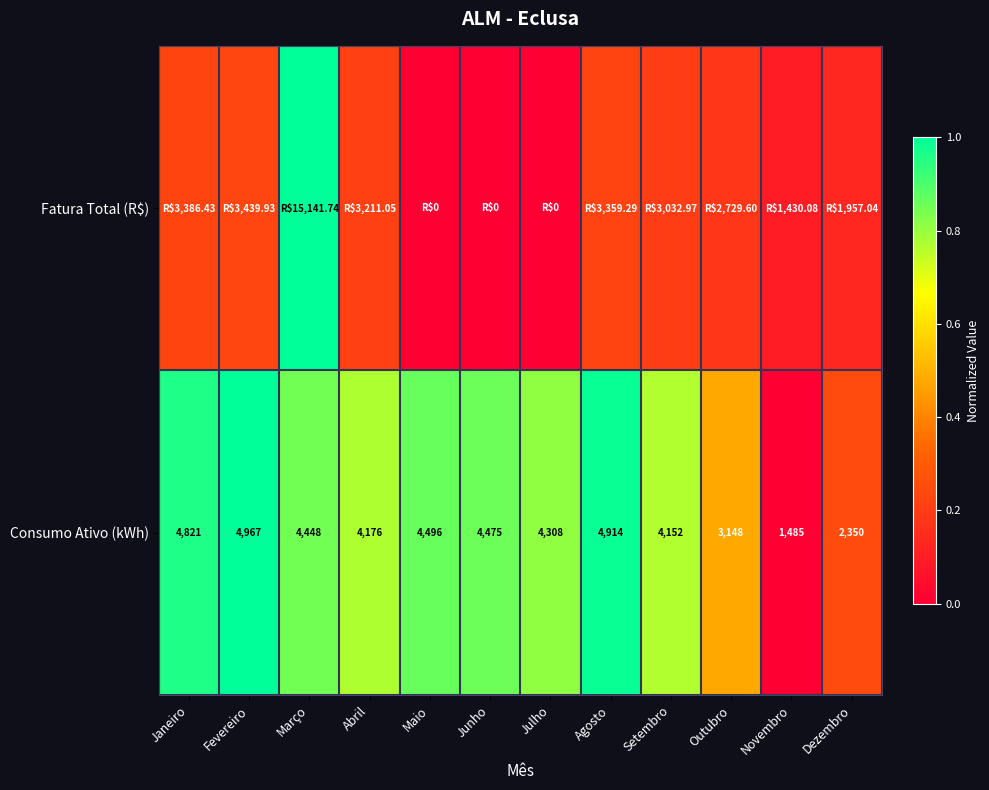

Where does the Consumo Ativo (kWh) series first go above 4448?

Janeiro